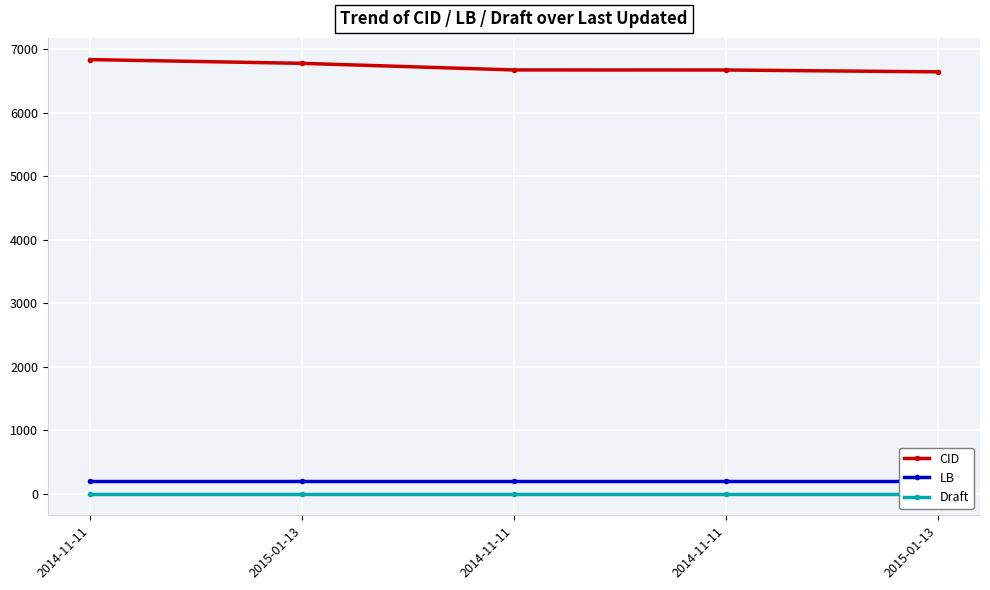

What is the spread (max minus min) of values at 2014-11-11?

6835